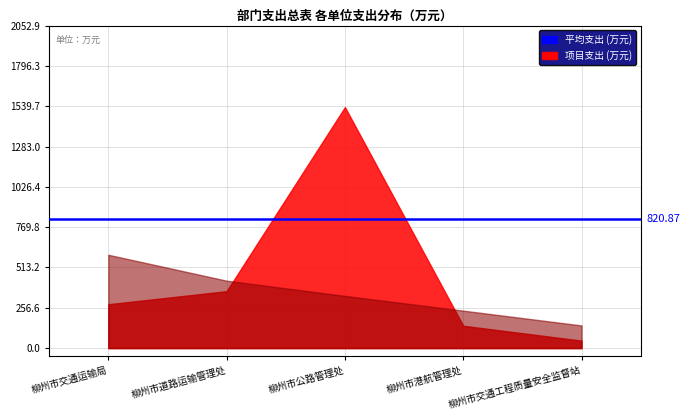

Rank the categories by 总计 value from highest to lowest.

柳州市公路管理处, 柳州市交通运输局, 柳州市道路运输管理处, 柳州市港航管理处, 柳州市交通工程质量安全监督站